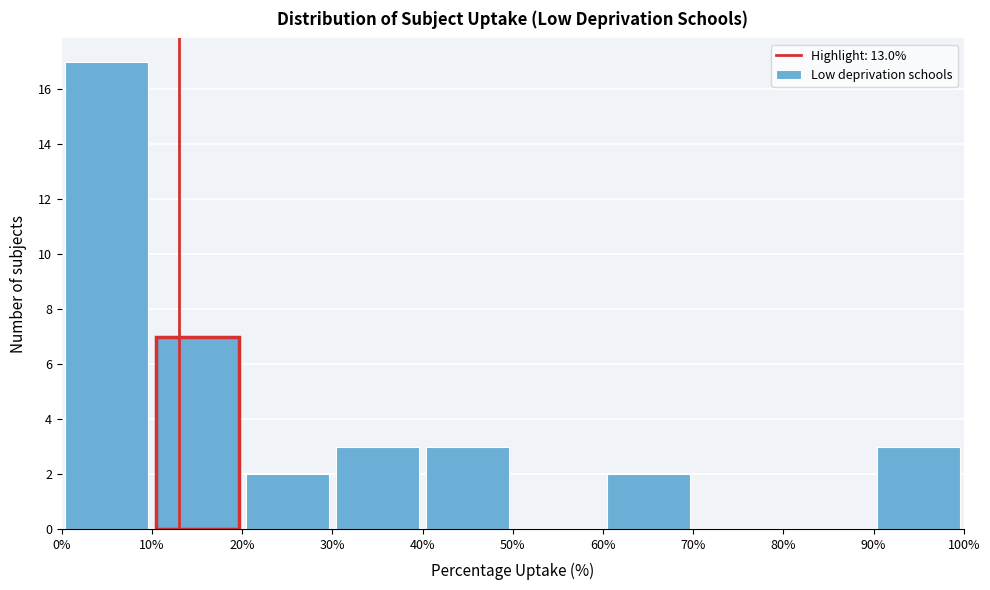

Reading left to right, transcribe this chart: for each bar, give the range it covers on the x-axis and its height. The values are not printed on the chart, so give them approximately, as read against the axis.

0% to 10%: 17
10% to 20%: 7
20% to 30%: 2
30% to 40%: 3
40% to 50%: 3
50% to 60%: 0
60% to 70%: 2
70% to 80%: 0
80% to 90%: 0
90% to 100%: 3